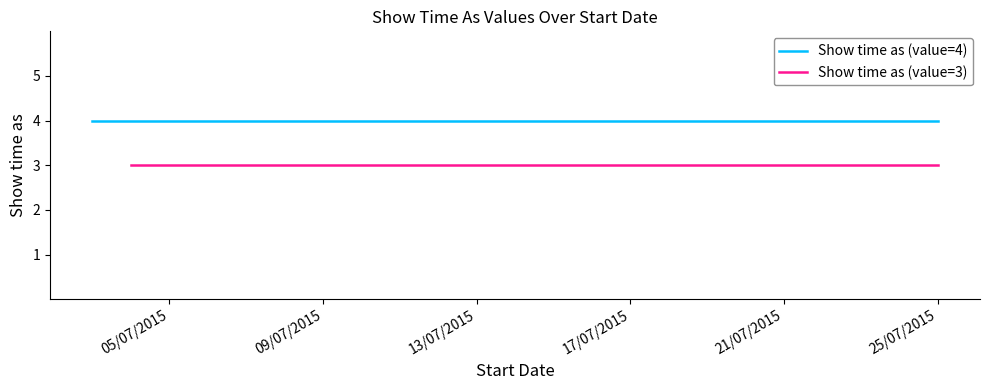

Which has a higher value, 17/07/2015 or 25/07/2015?

17/07/2015